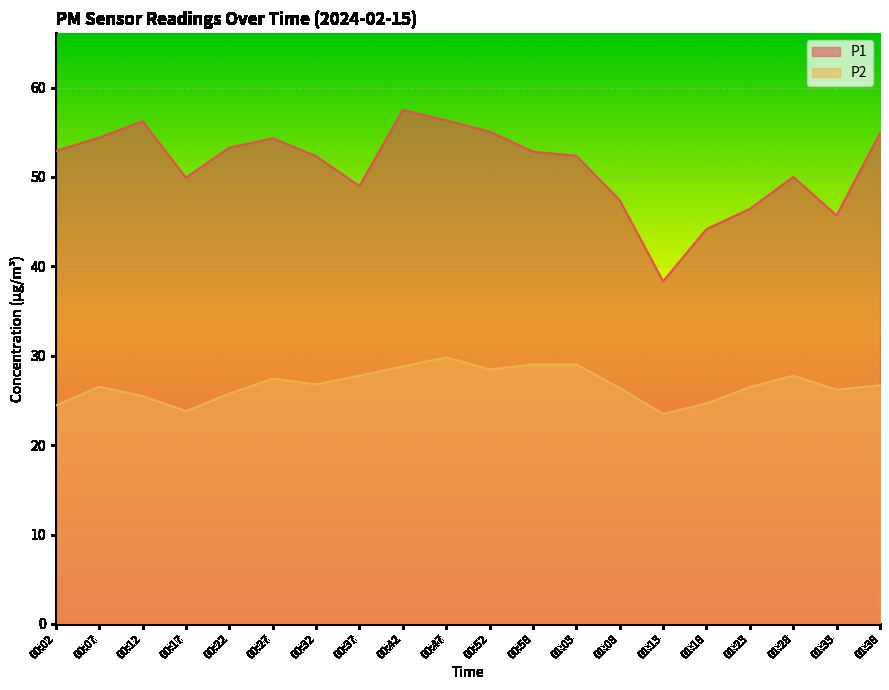

Reading left to right, what are all the values shown in this chart?

P1: 52.9	54.4	56.2	49.9	53.3	54.3	52.3	49.0	57.5	56.3	55.1	52.8	52.4	47.4	38.3	44.2	46.4	50.0	45.7	54.9
P2: 24.4	26.5	25.5	23.8	25.8	27.4	26.8	27.8	28.8	29.8	28.5	29.0	29.0	26.4	23.5	24.7	26.5	27.8	26.2	26.7